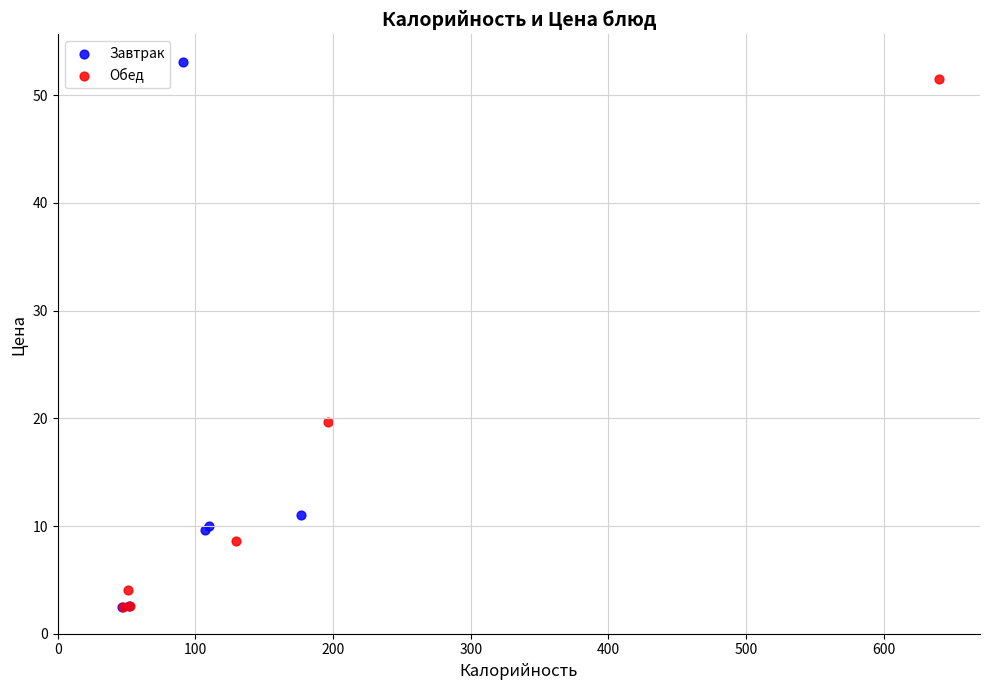

What are all the series names shown in the legend?

Завтрак, Обед